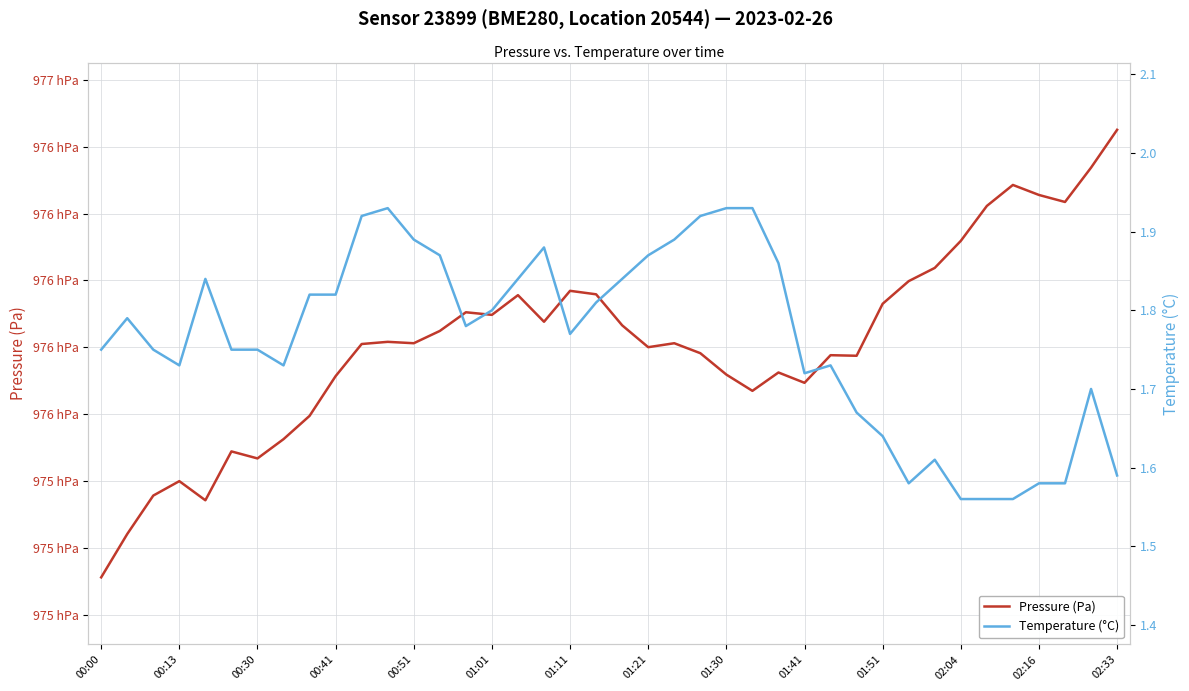

What is the average value of the Temperature (°C) series?

1.8